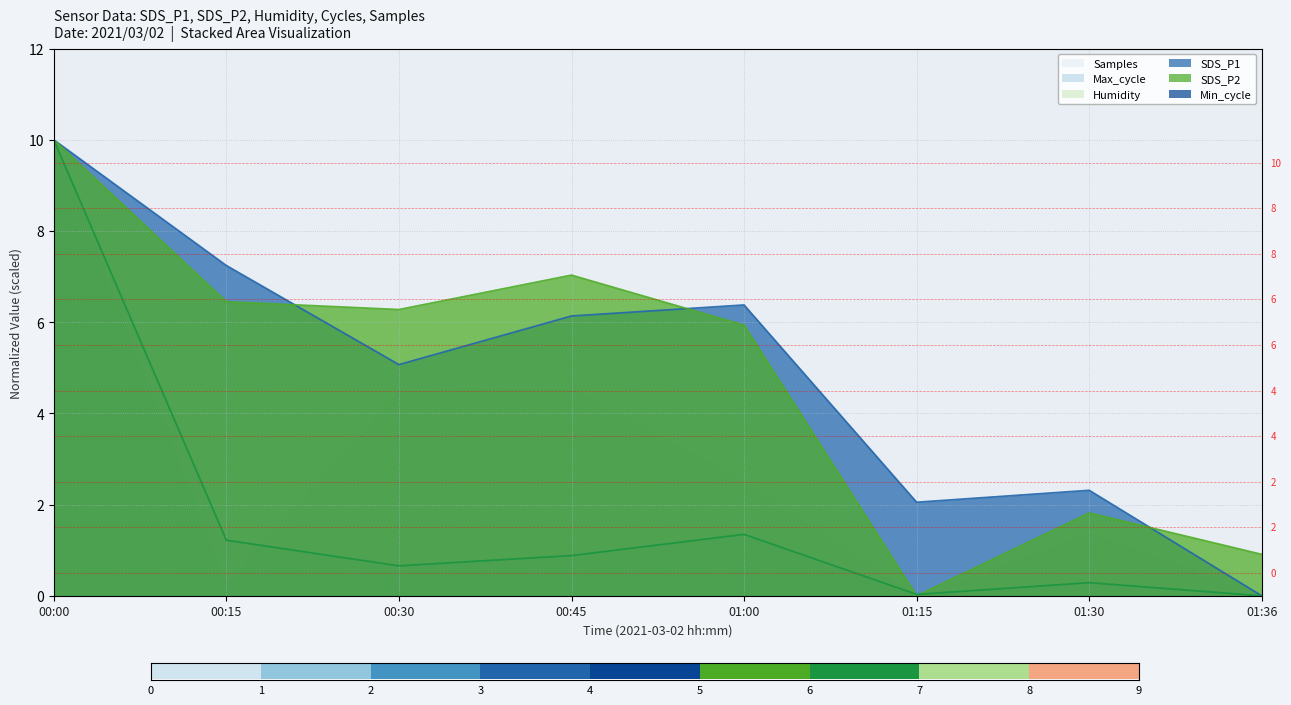

Is the value of Max_cycle at 00:45 greater than the value of SDS_P1 at 01:15?

No